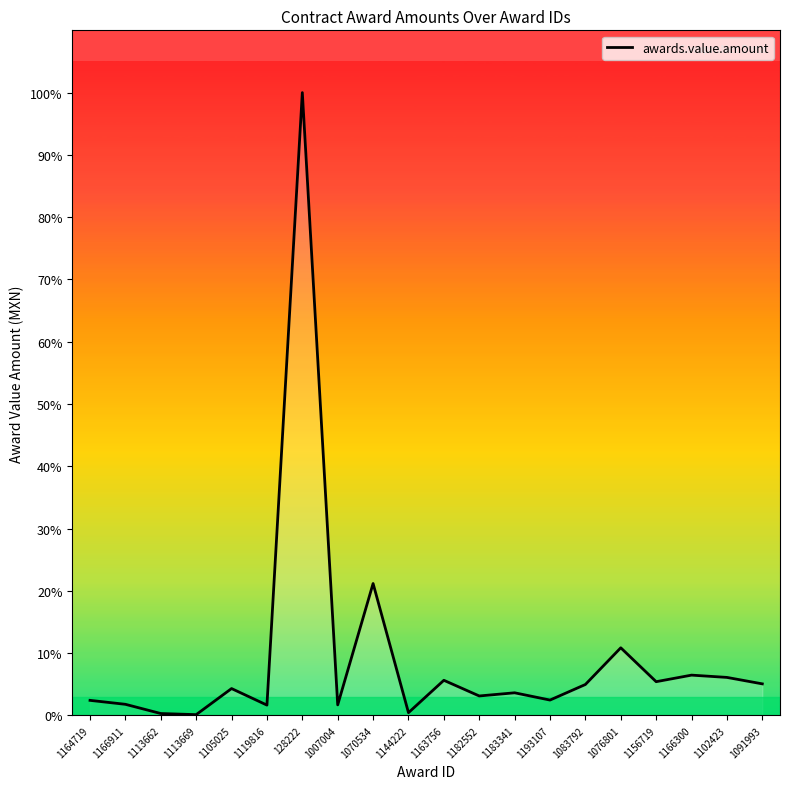

Which category has the highest value across all series?

128222